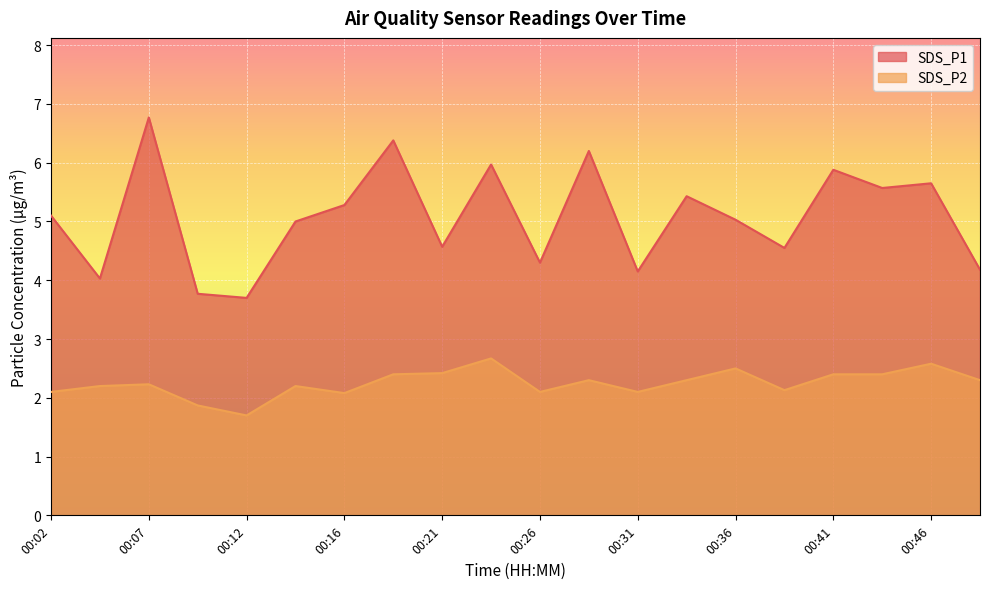

Between 00:19 and 00:26, which series saw the biggest shift?

SDS_P1